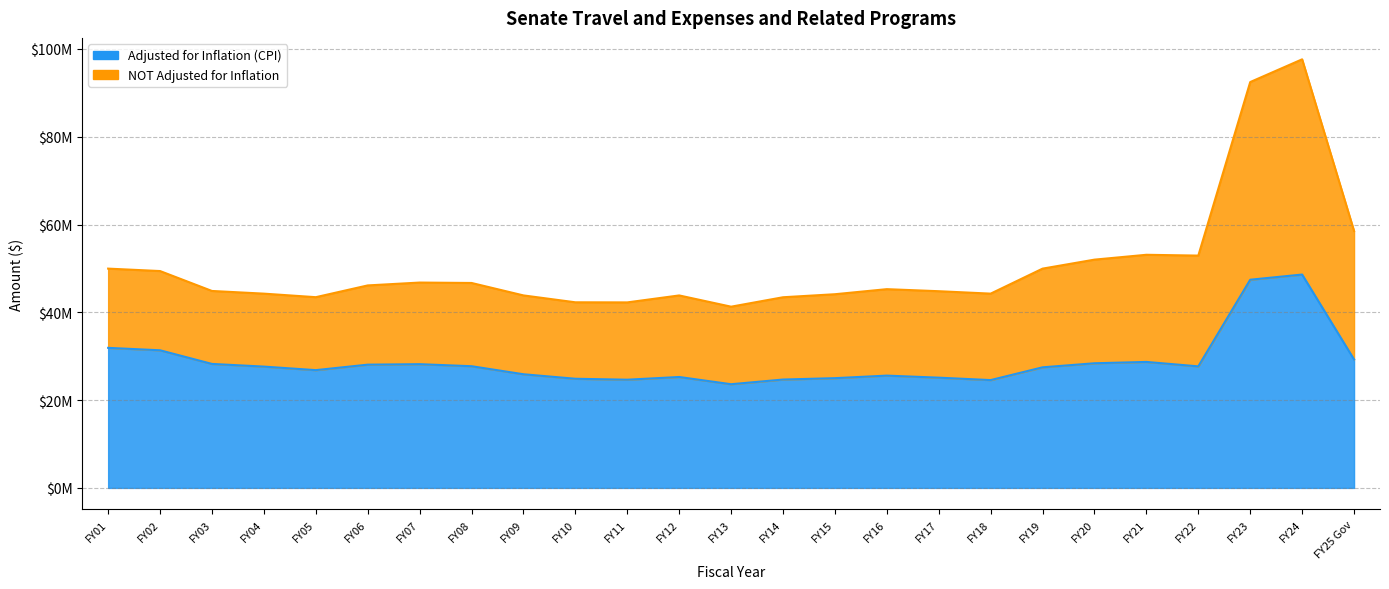

The value of Adjusted for Inflation (CPI) at FY21 is 49714501. True or false?

False